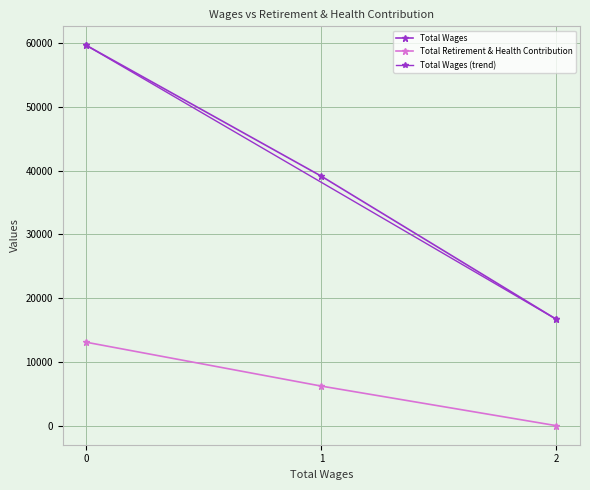

True or false: Total Wages has a value of 10698 at 1.

False